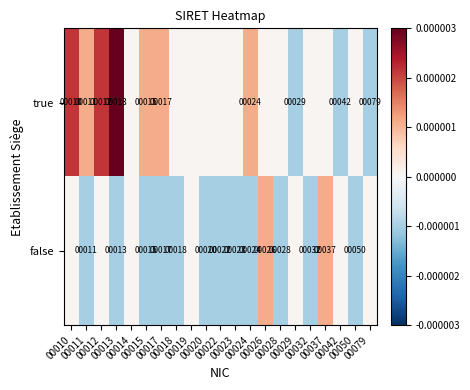

At which category is the sum across all series the highest?

00013